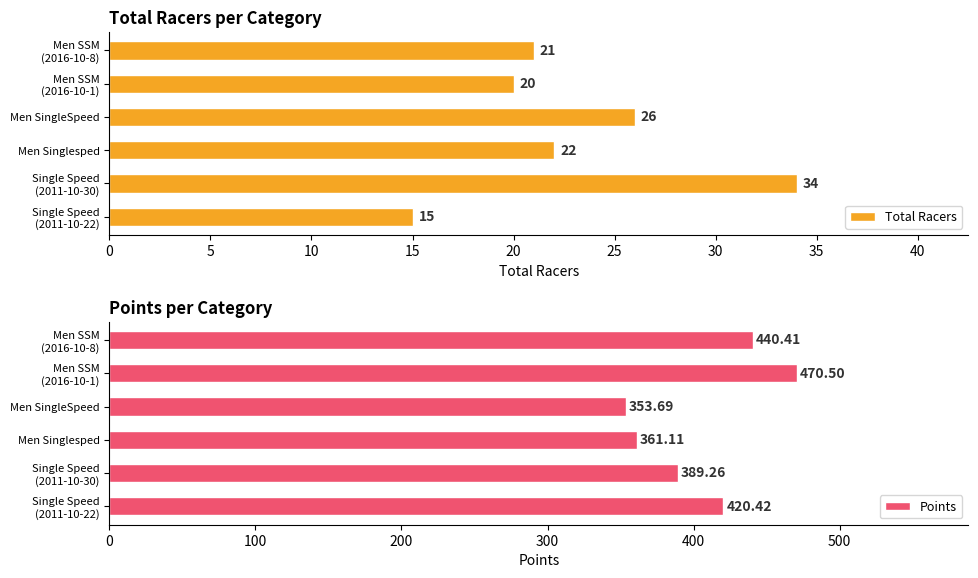

What is the average value of the Total Racers series?

23